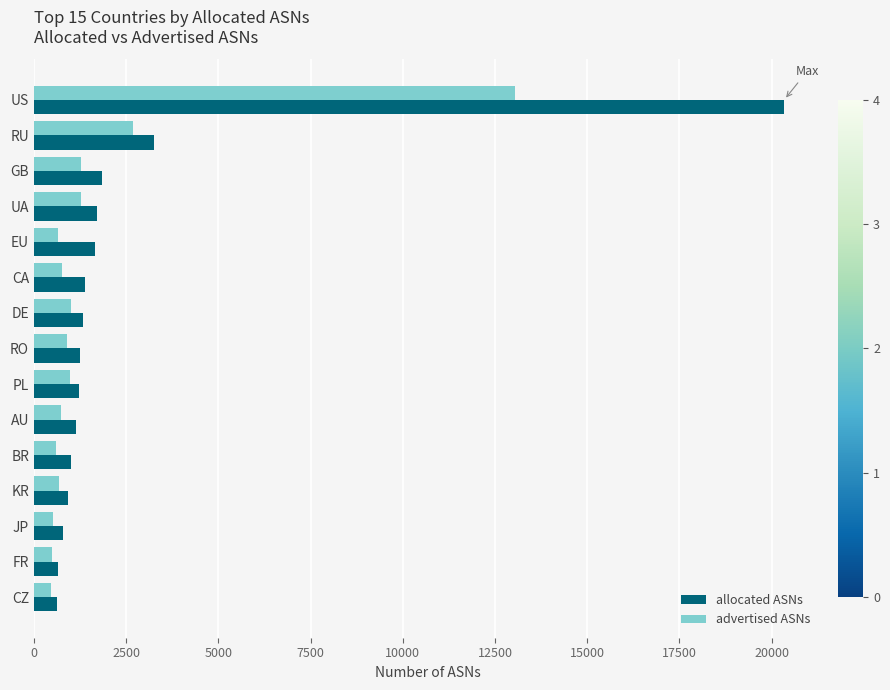

The allocated ASNs series shows 2343 at EU. True or false?

False